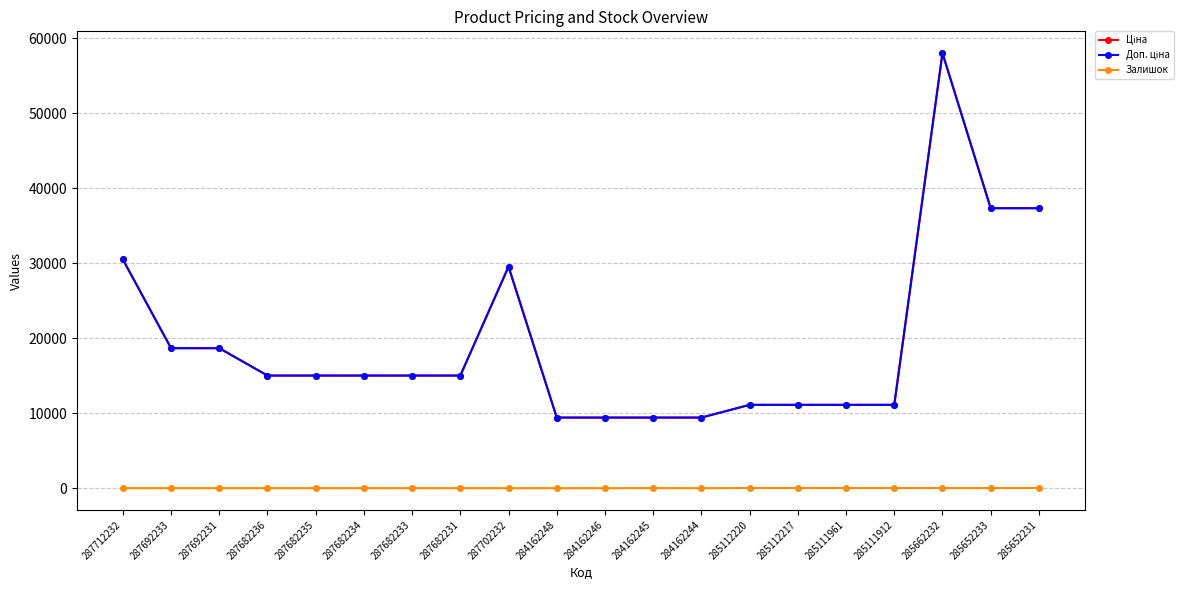

Does the chart have visible grid lines?

Yes